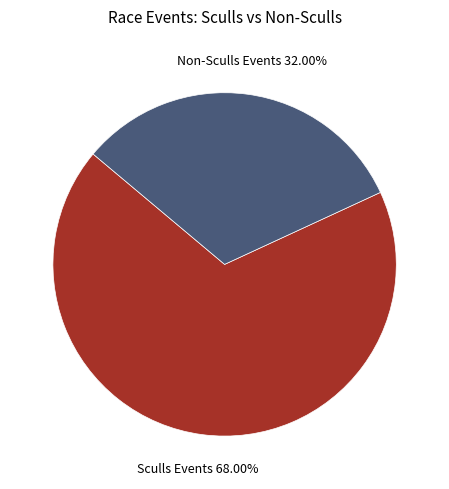

Is there any slice that represents more than half of the pie?

Yes